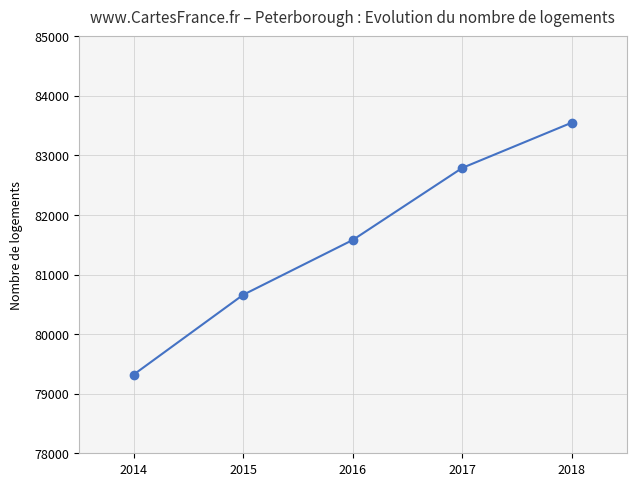

Where is the data nearest to the value 81435?

2016